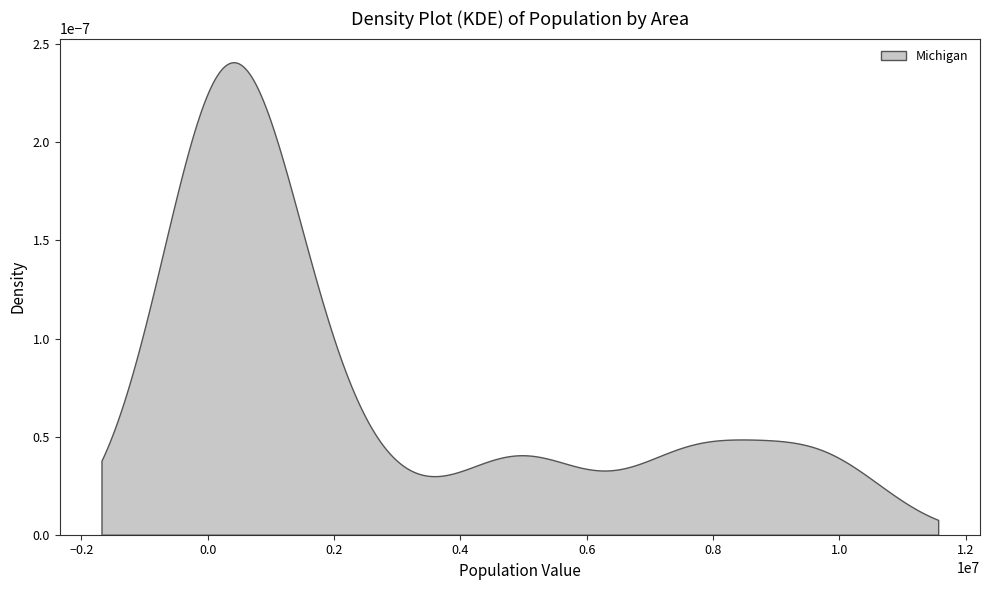

Does the chart display data point markers on the line(s)?

No